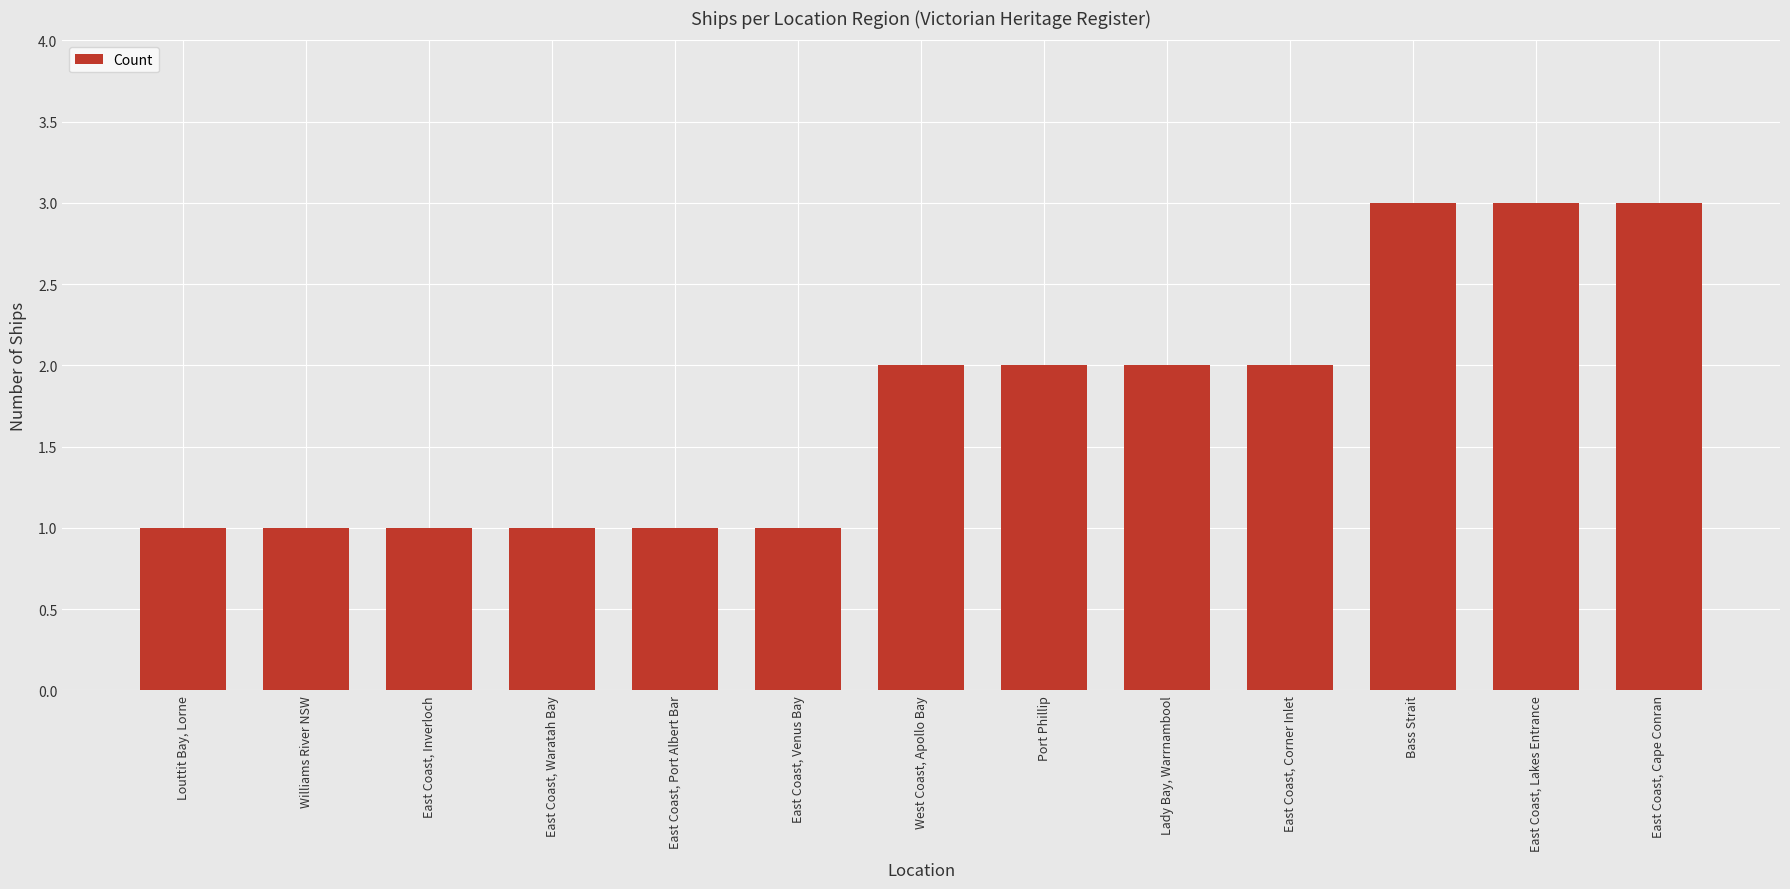

Between Bass Strait and East Coast, Venus Bay, which is larger?

Bass Strait